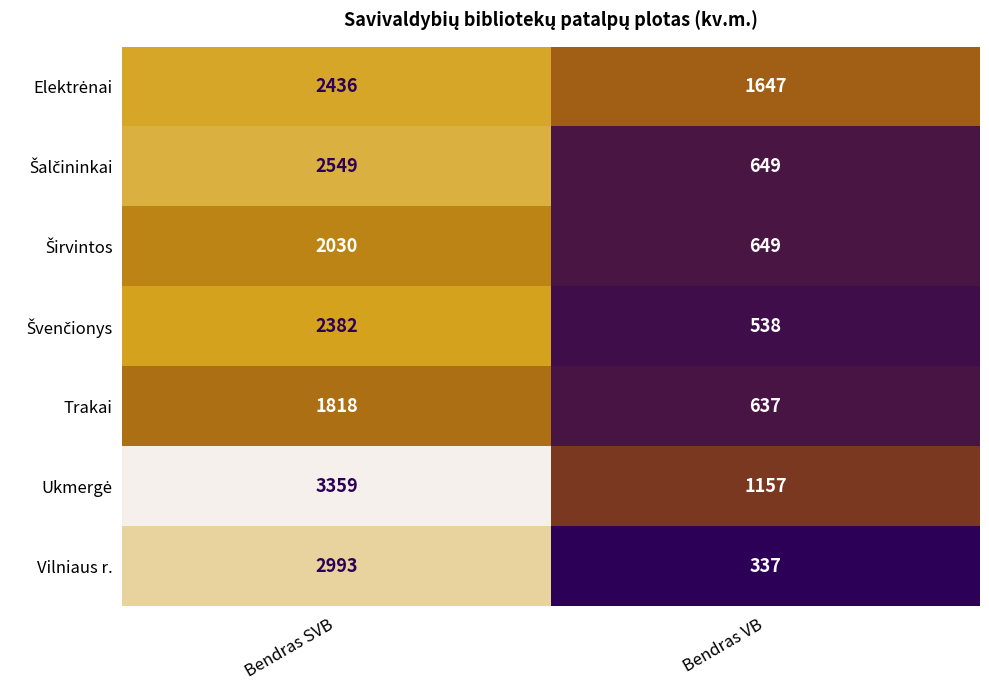

What is the sum of all Vilniaus r. values?

3330